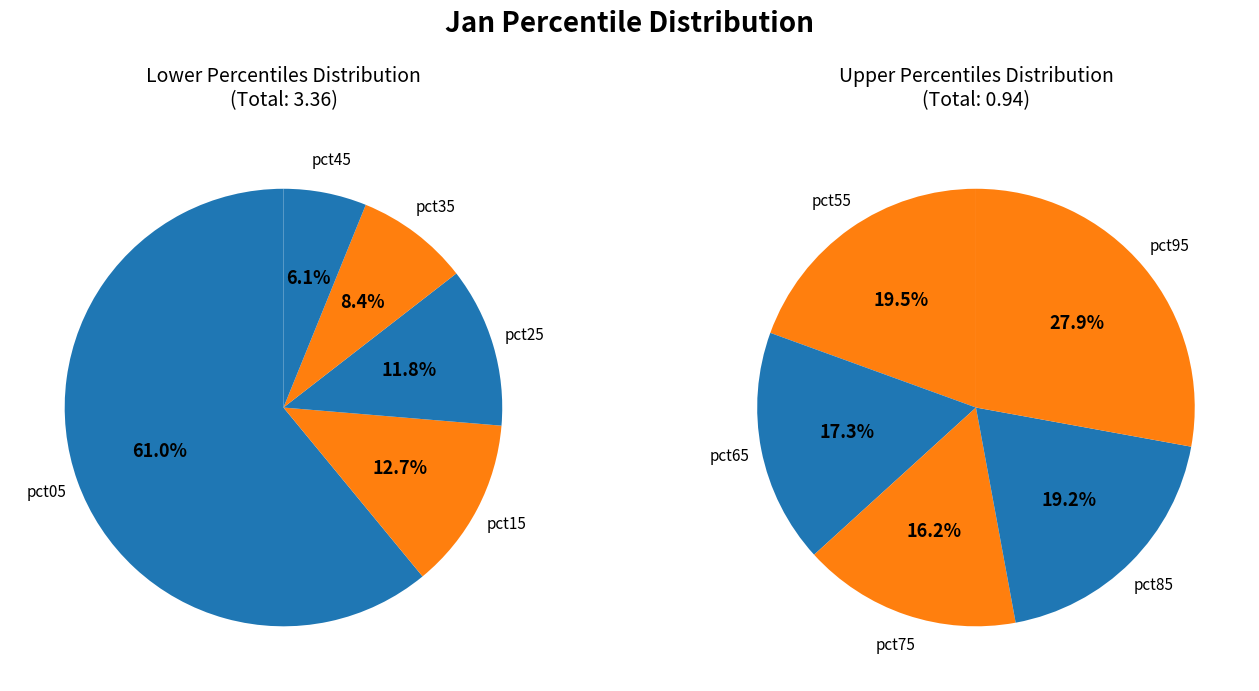

True or false: pct05 accounts for 48% of the total.

True